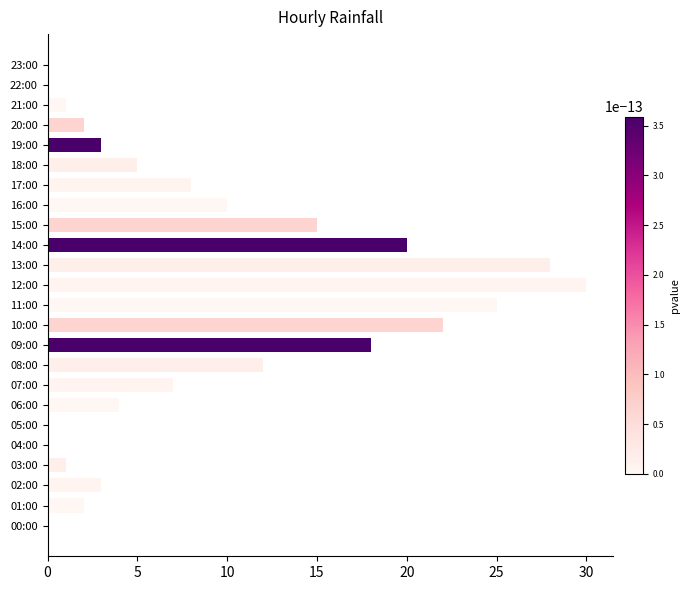

What is the maximum value shown in the chart?

30